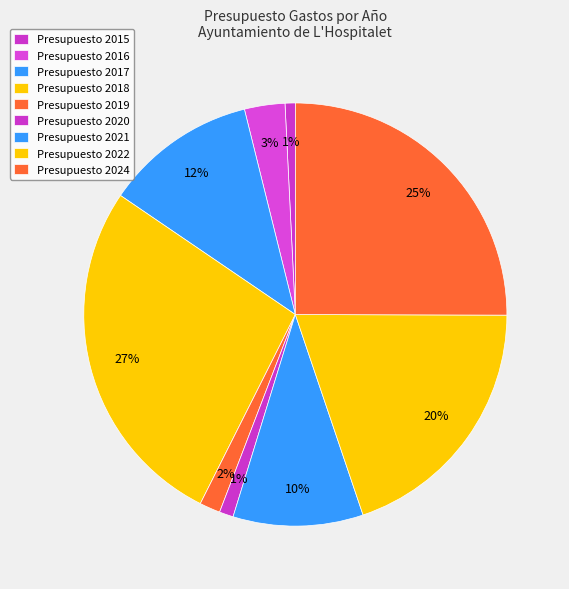

How many slices are in this pie chart?

9